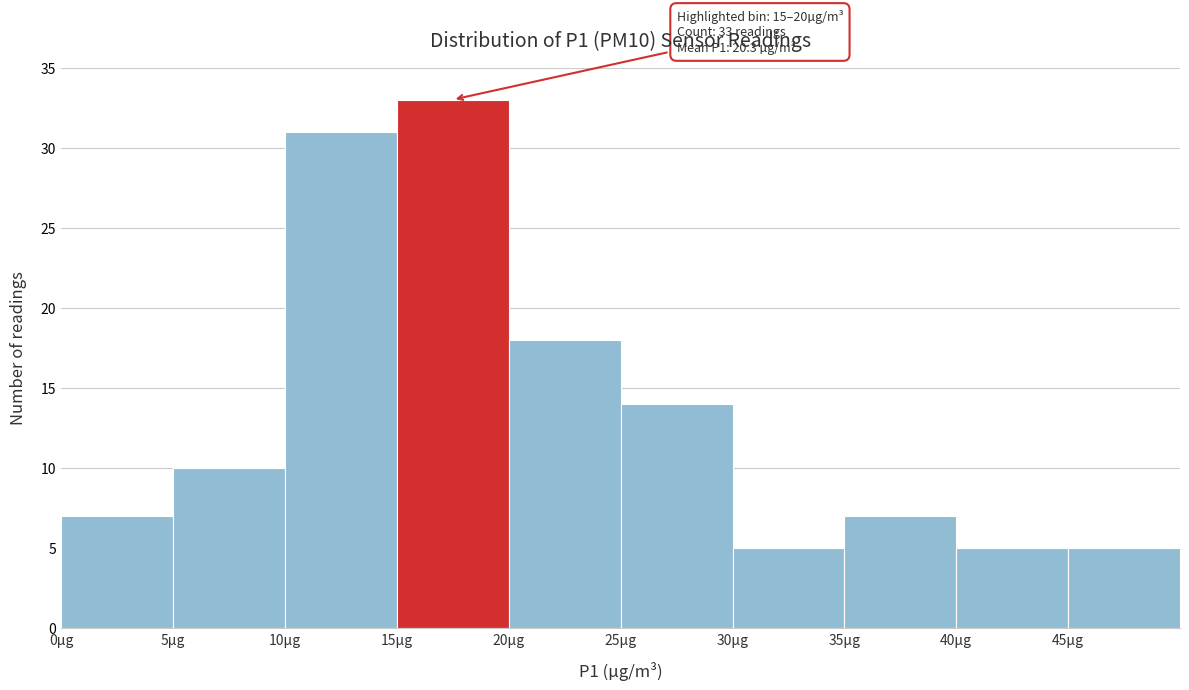

Which range on the x-axis has the tallest bar?

15 to 20